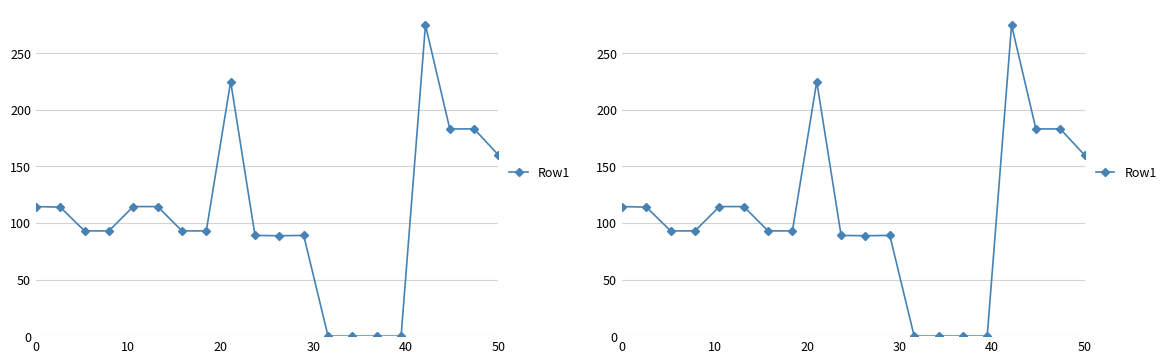

How many points are lower than both their immediate neighbors (excluding endpoints)?

1